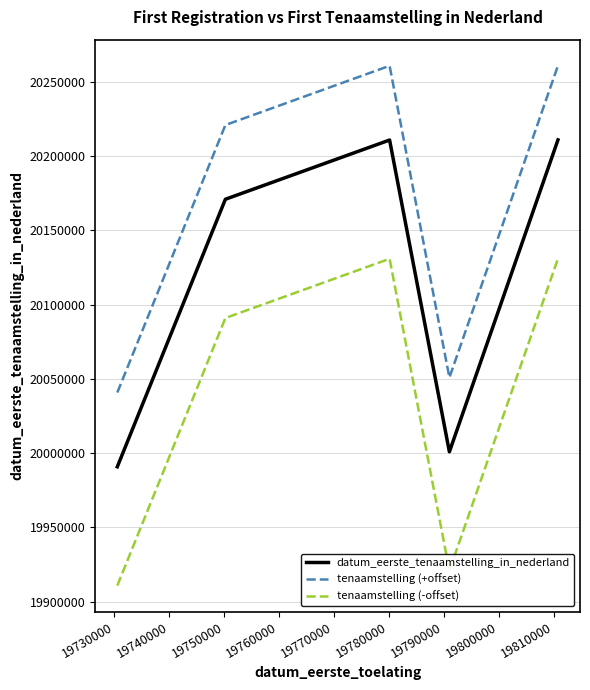

True or false: datum_eerste_tenaamstelling_in_nederland and tenaamstelling (+offset) cross at least once.

False